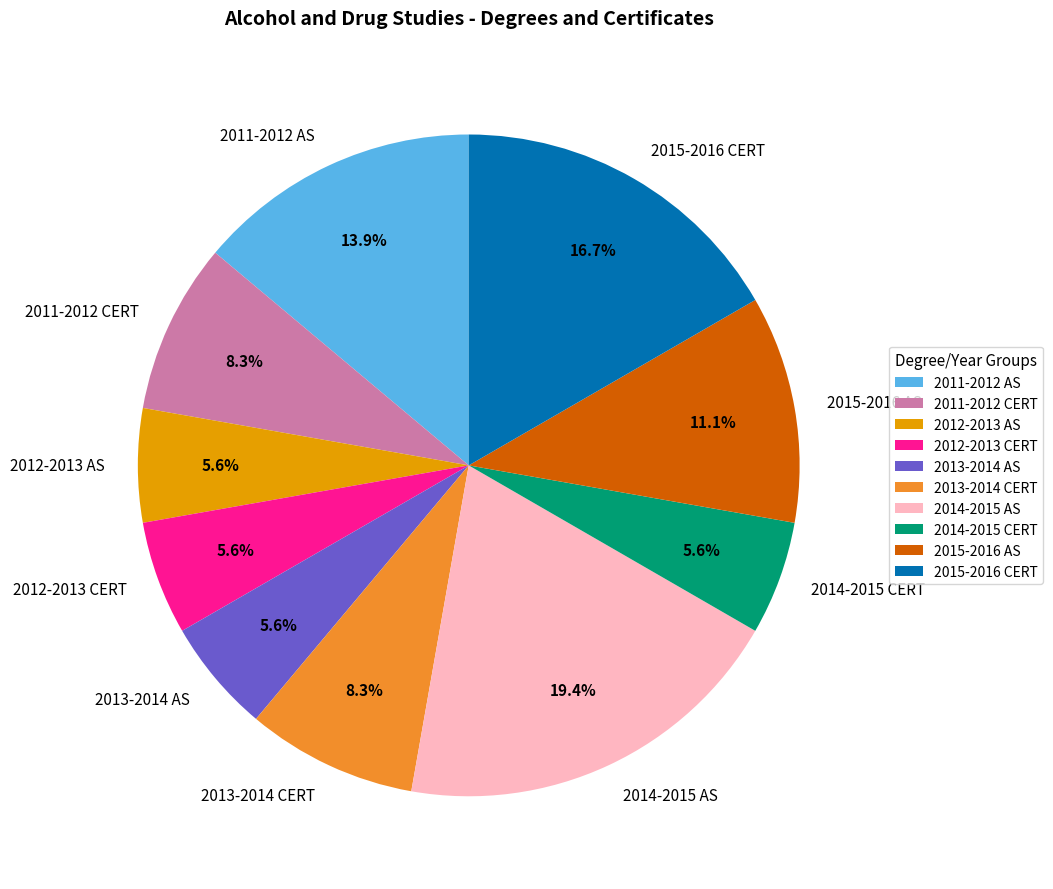

What is the largest slice in the pie chart?

2014-2015 AS